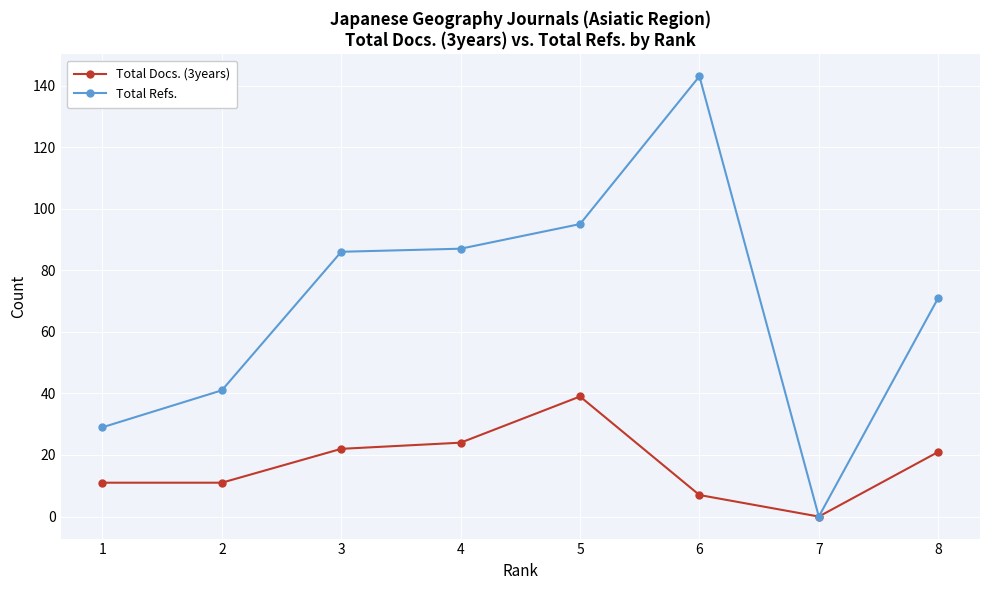

How many lines are shown in the chart?

2